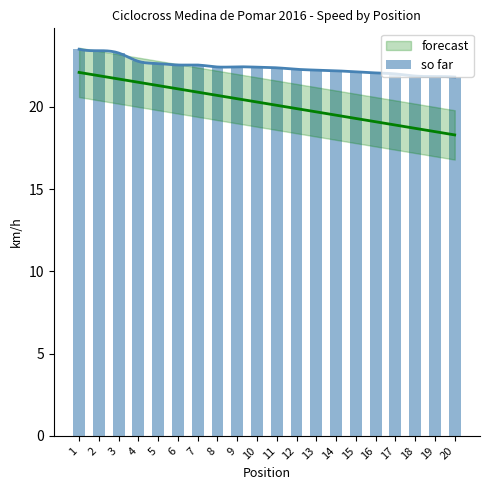

List the labels in order of value, largest first.

1, 2, 3, 4, 5, 6, 7, 9, 8, 10, 11, 12, 13, 14, 15, 16, 17, 18, 19, 20